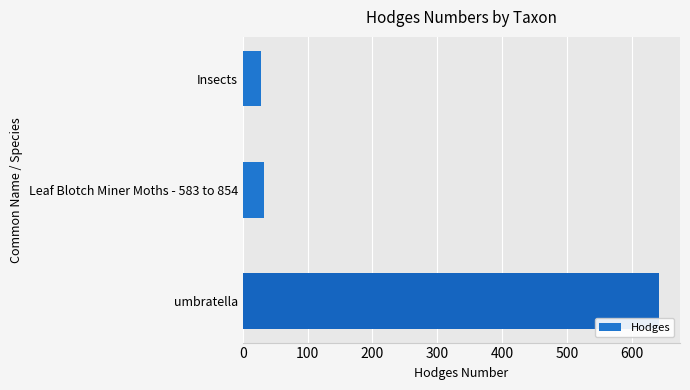

Reading top to bottom, what are all the values shown in this chart?

Insects=29.0	Leaf Blotch Miner Moths - 583 to 854=33.2	umbratella=642.0